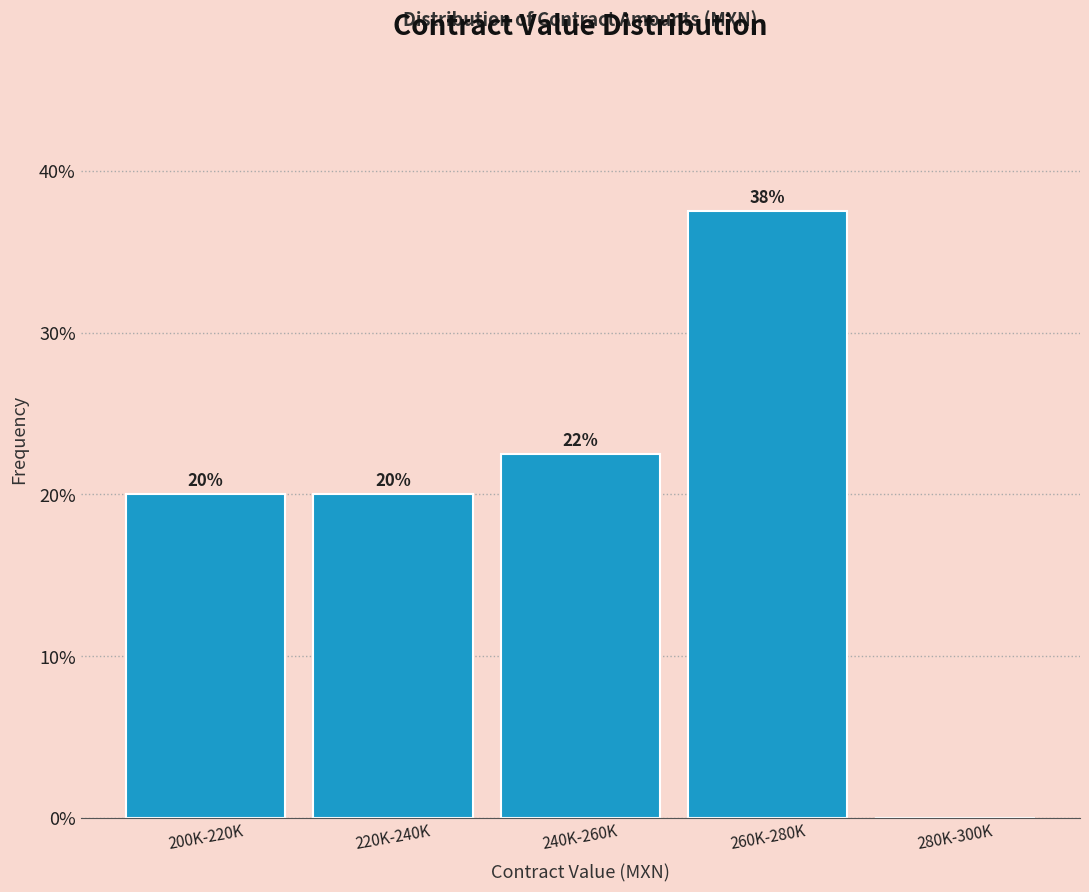

Is it true that the value at 280K-300K is 0.0?

True